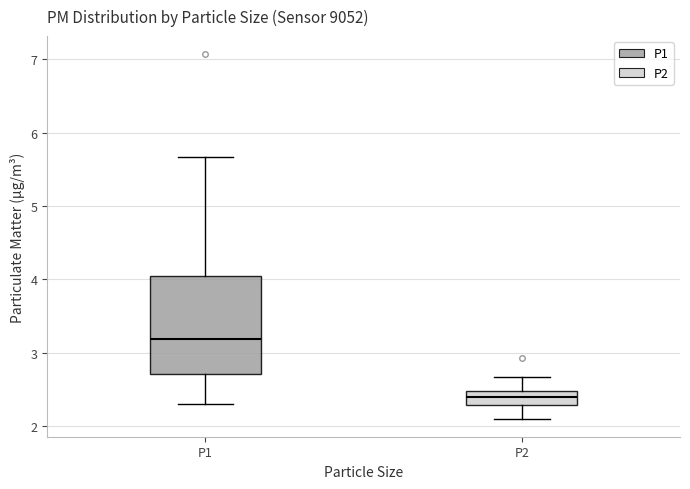

Which box has the lowest median line?

P2